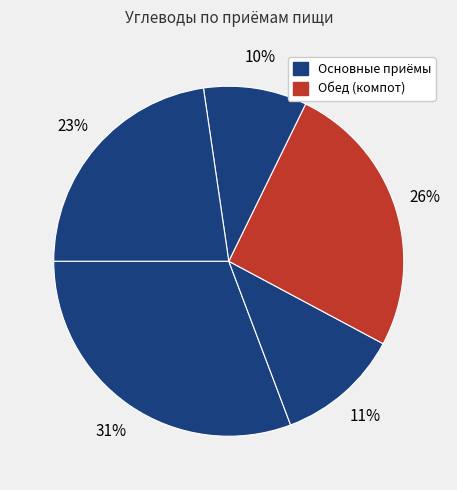

Is there any slice that represents more than half of the pie?

No